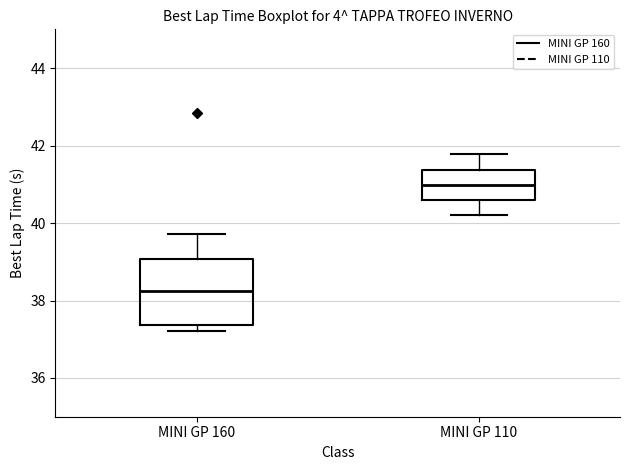

Where is the upper edge of the box for MINI GP 160 on the y-axis? The values are not printed on the chart, so give them approximately, as read against the axis.

39.0